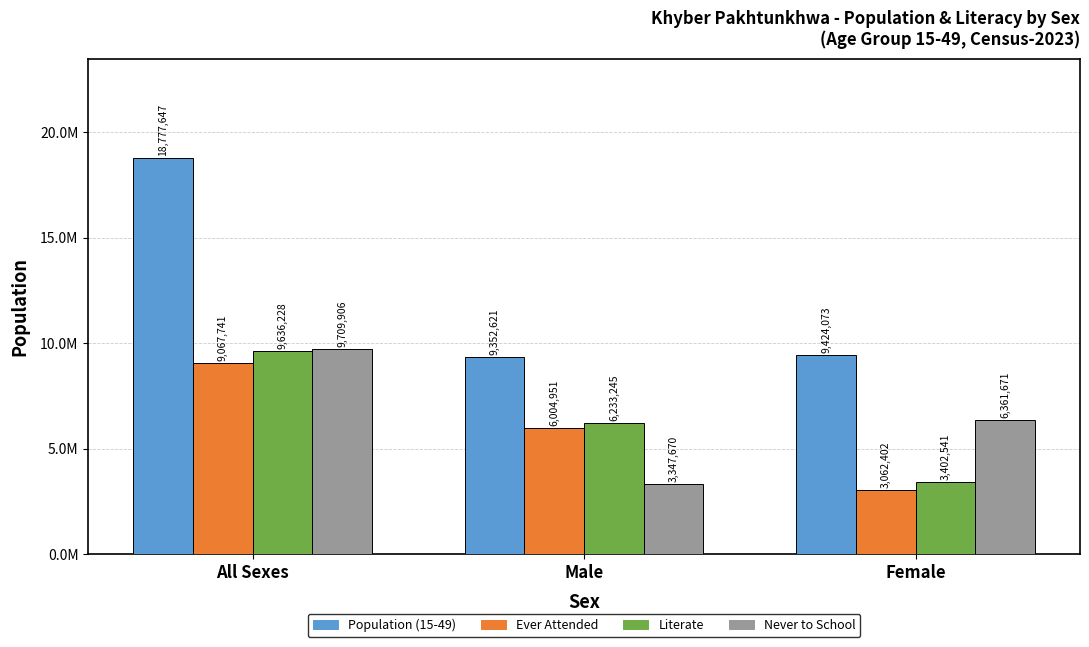

Are the bars grouped side by side (vs. stacked)?

Yes